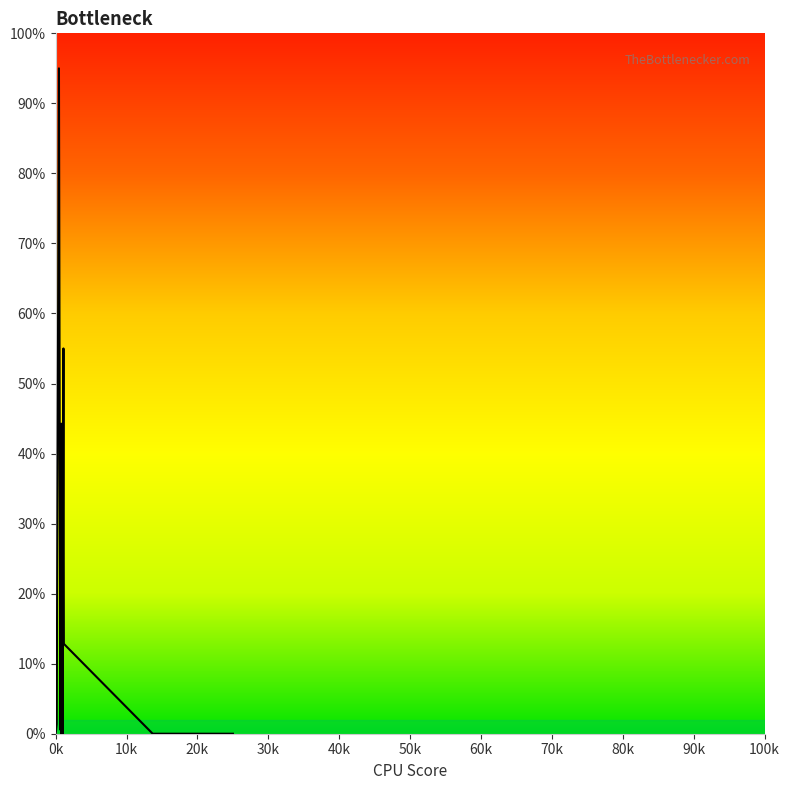

True or false: there are more than 1 points higher than both neighbors.

True